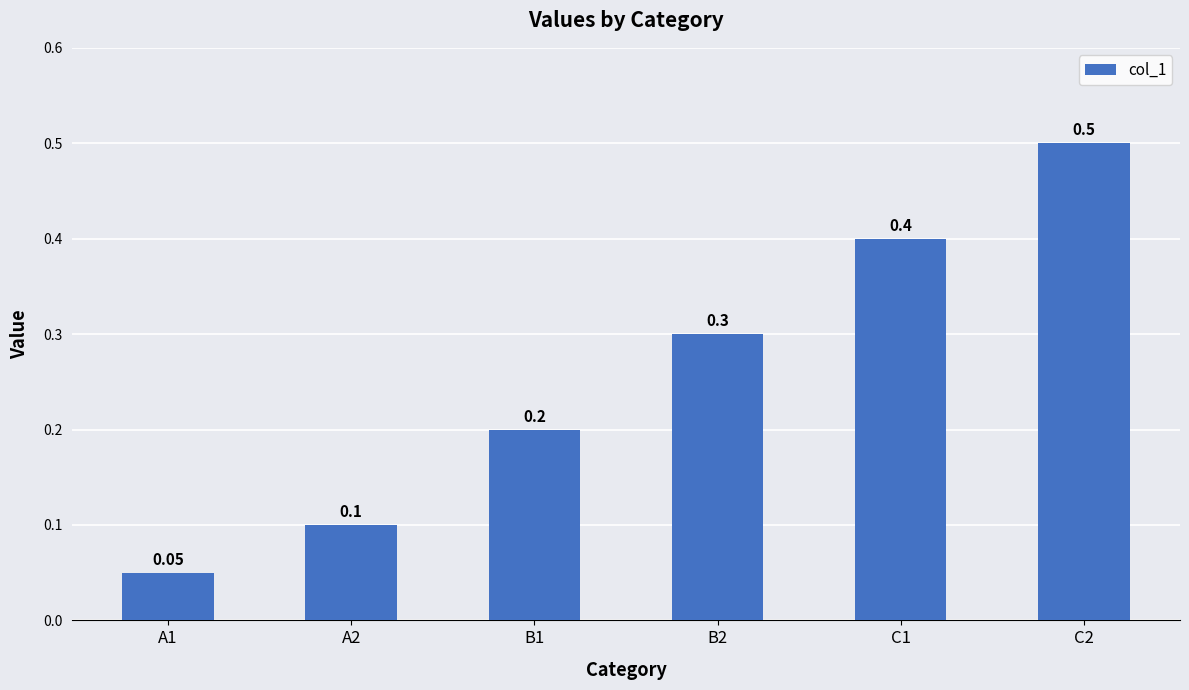

Read the value at B2.

0.3